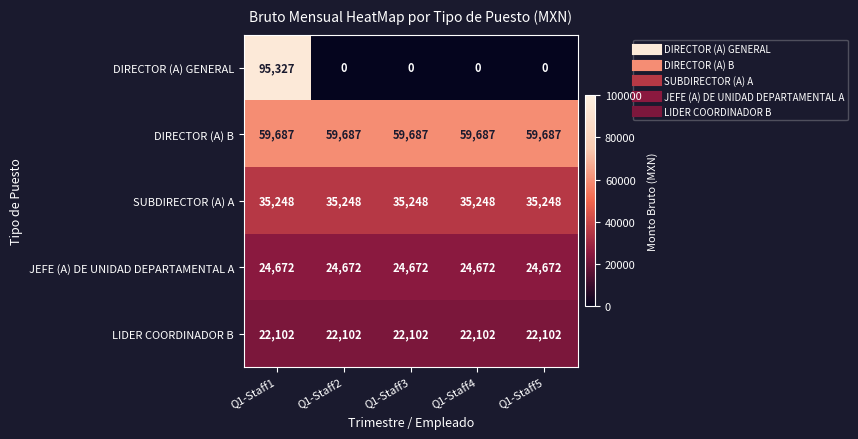

What is the sum of the LIDER COORDINADOR B values at Q1-Staff1 and Q1-Staff4?

44204